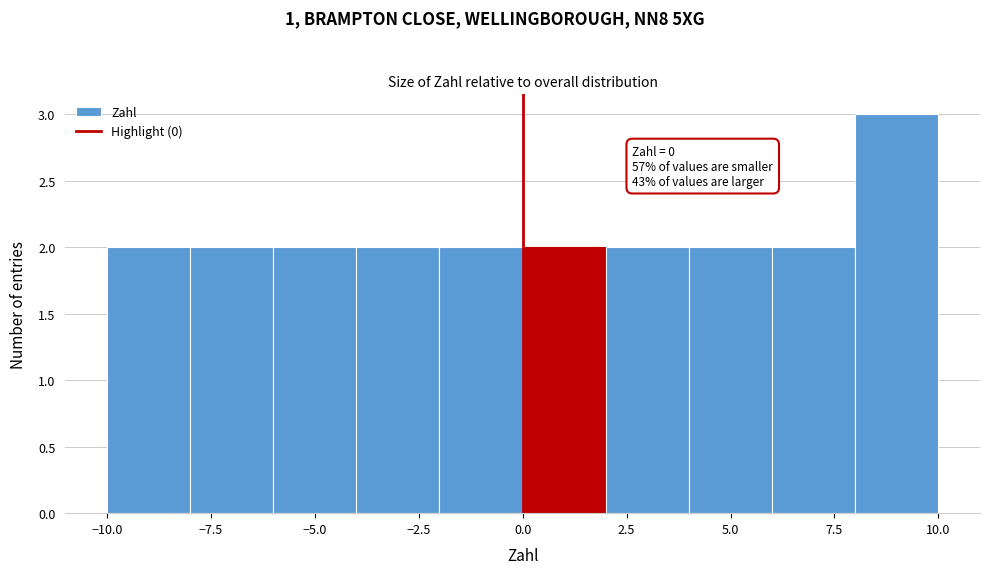

Over which range of the x-axis is the bar tallest?

8 to 10